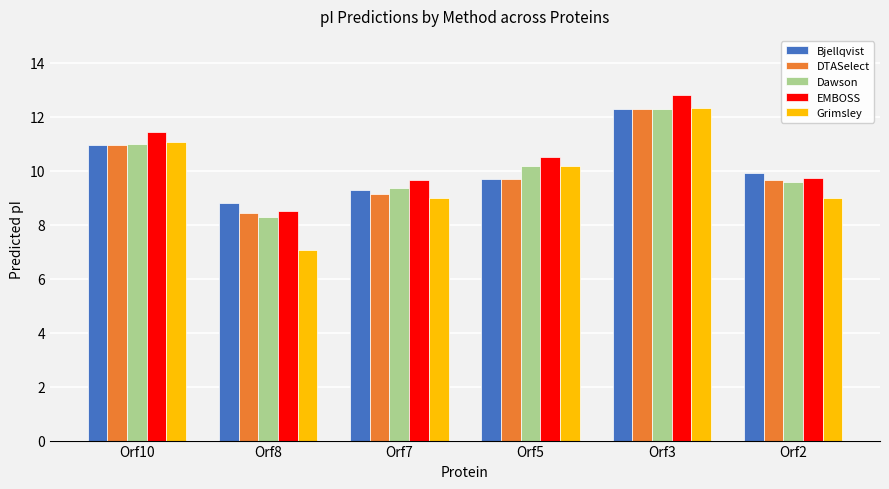

How many values in the Dawson series exceed 10?

3